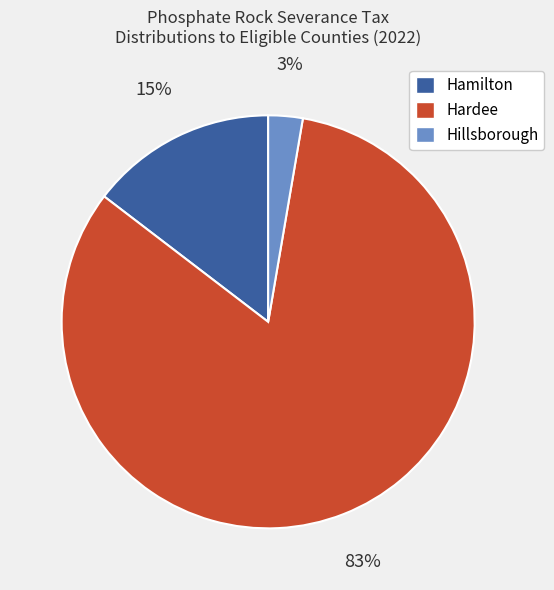

The Hardee slice represents 83% of the pie. True or false?

True